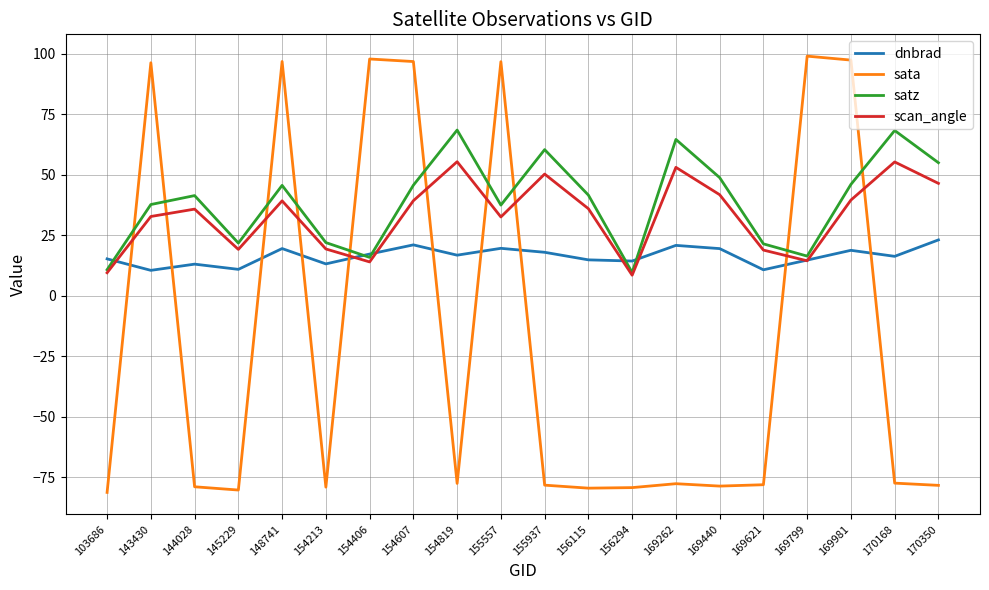

What is the lowest value of the scan_angle series?

8.6